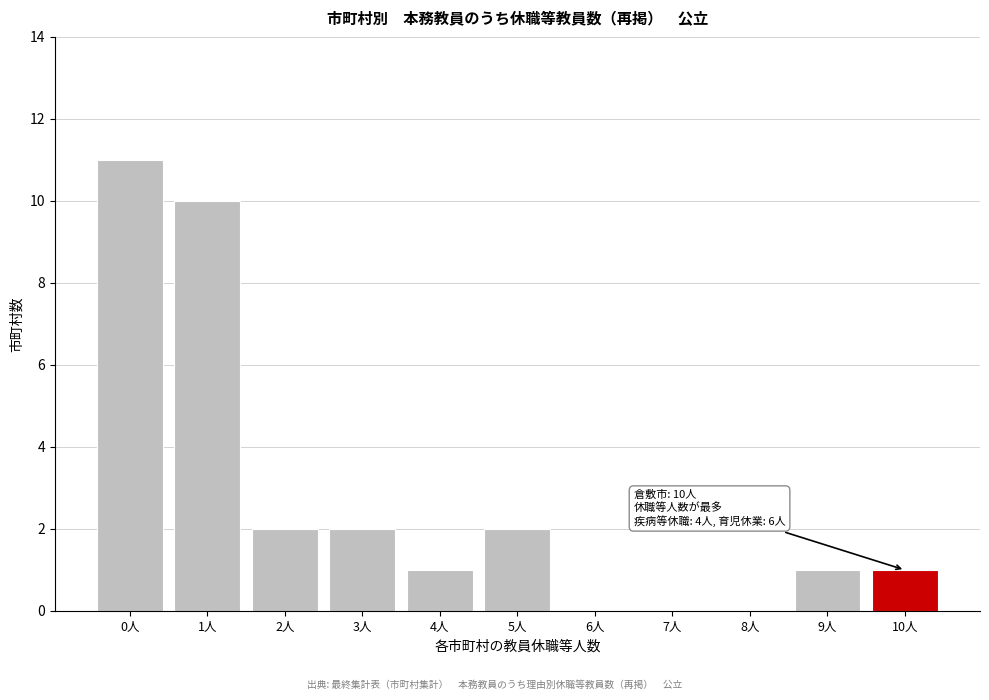

Reading left to right, transcribe all the data shown in this chart.

0人=11	1人=10	2人=2	3人=2	4人=1	5人=2	6人=0	7人=0	8人=0	9人=1	10人=1